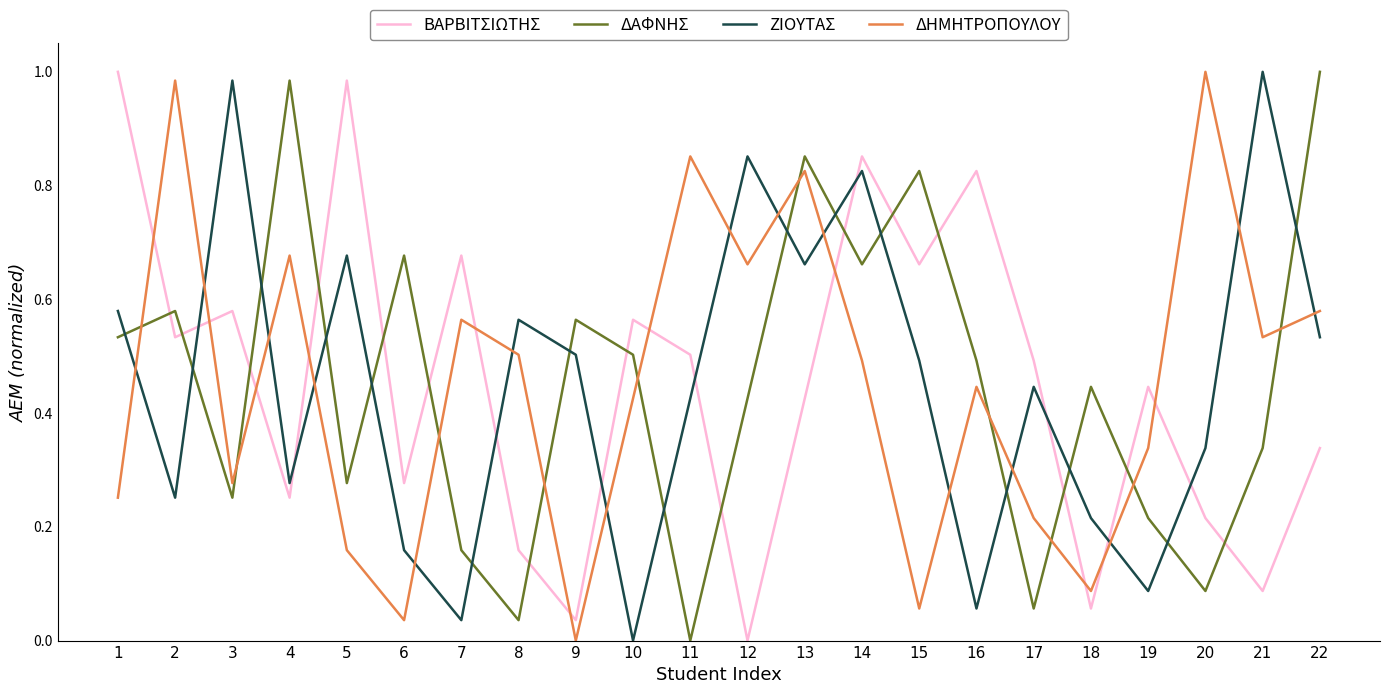

Between 8 and 16, which series saw the biggest shift?

ΒΑΡΒΙΤΣΙΩΤΗΣ